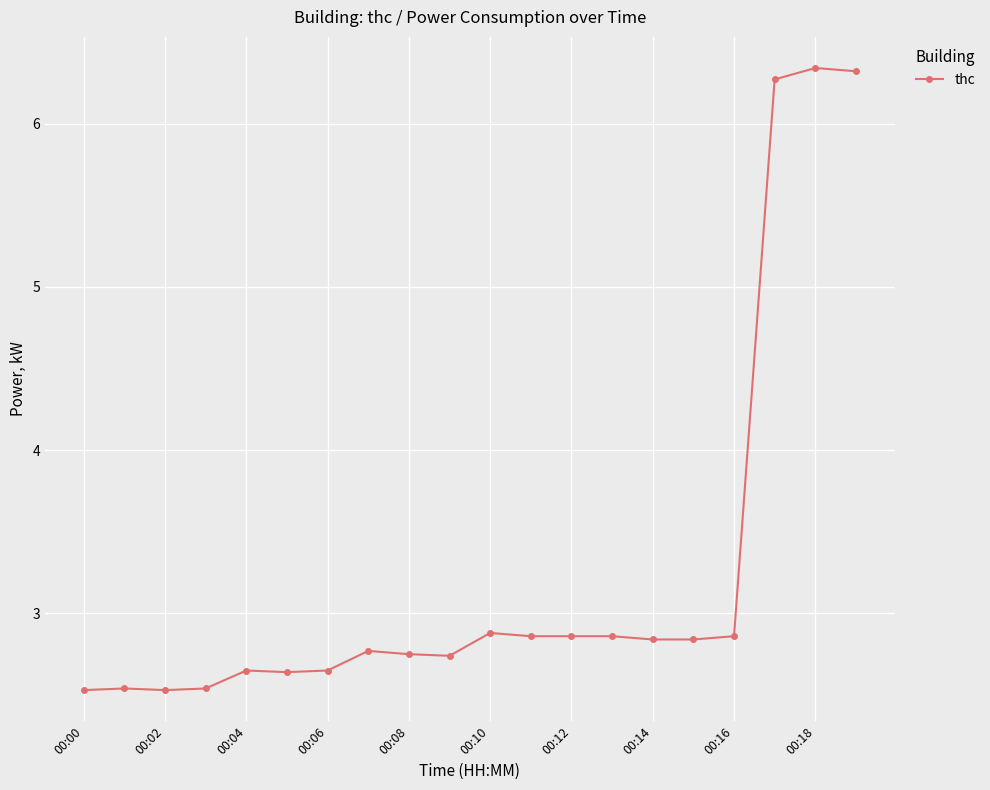

What is the maximum value shown in the chart?

6.3